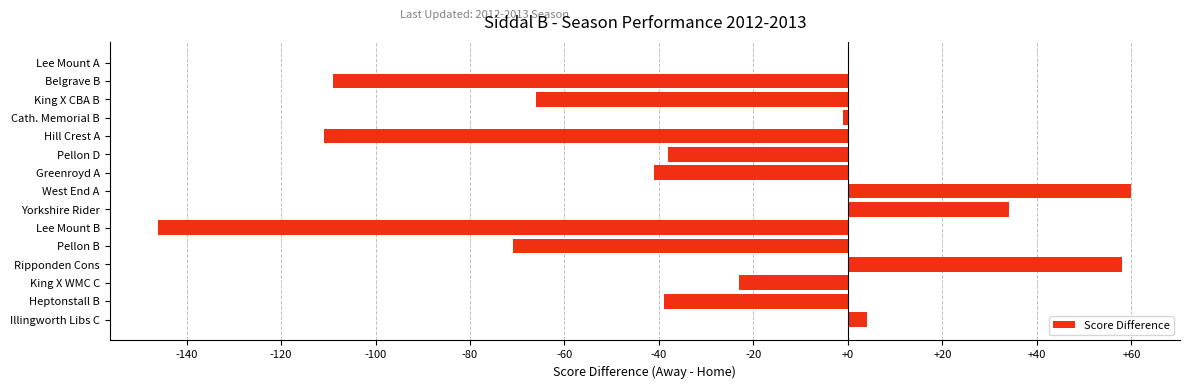

Reading bottom to top, extract all data points from this chart.

Illingworth Libs C=4	Heptonstall B=-39	King X WMC C=-23	Ripponden Cons=58	Pellon B=-71	Lee Mount B=-146	Yorkshire Rider=34	West End A=60	Greenroyd A=-41	Pellon D=-38	Hill Crest A=-111	Cath. Memorial B=-1	King X CBA B=-66	Belgrave B=-109	Lee Mount A=0